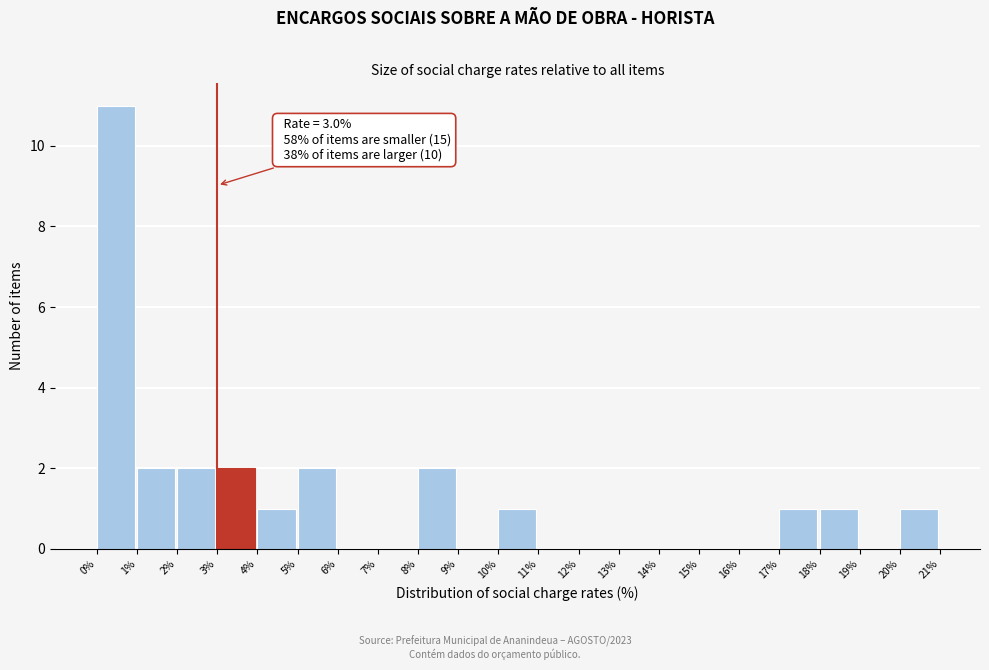

Over which range of the x-axis is the bar tallest?

0% to 1%